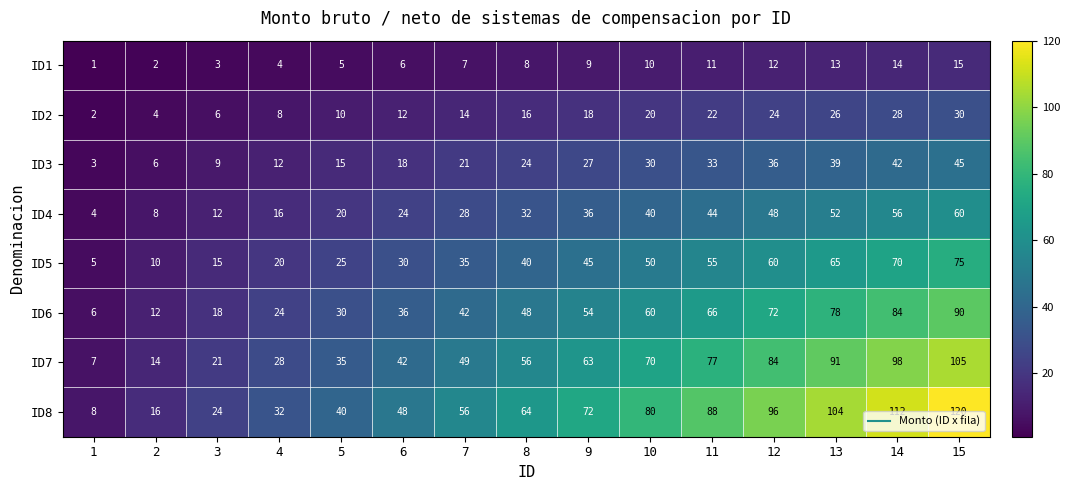

What is the greatest value displayed?

120